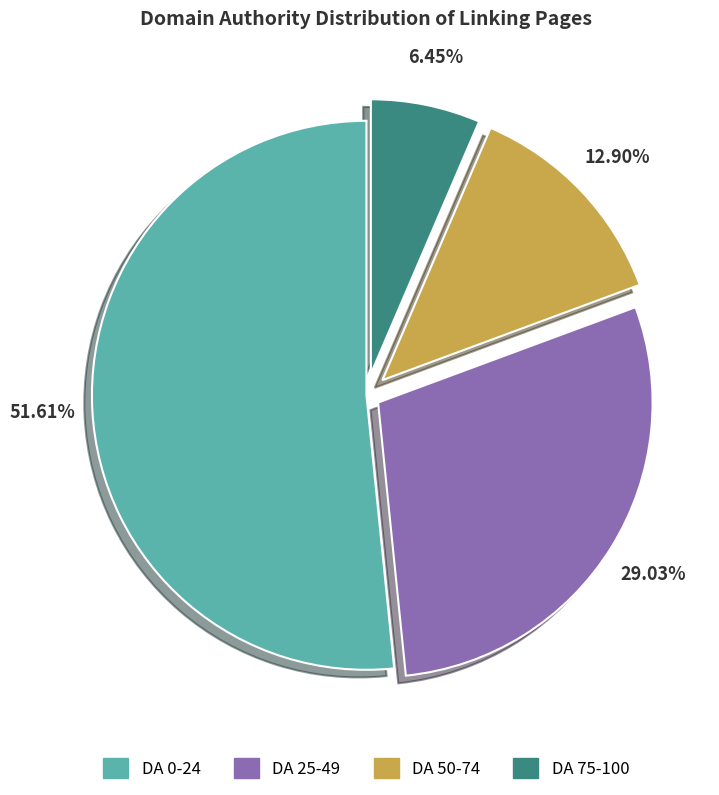

Does any single category account for the majority?

Yes